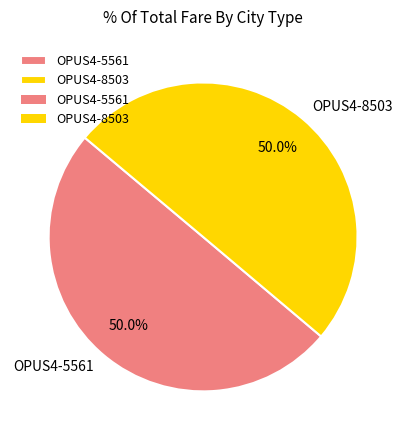

Combined, do OPUS4-8503 and OPUS4-5561 account for over 50%?

Yes